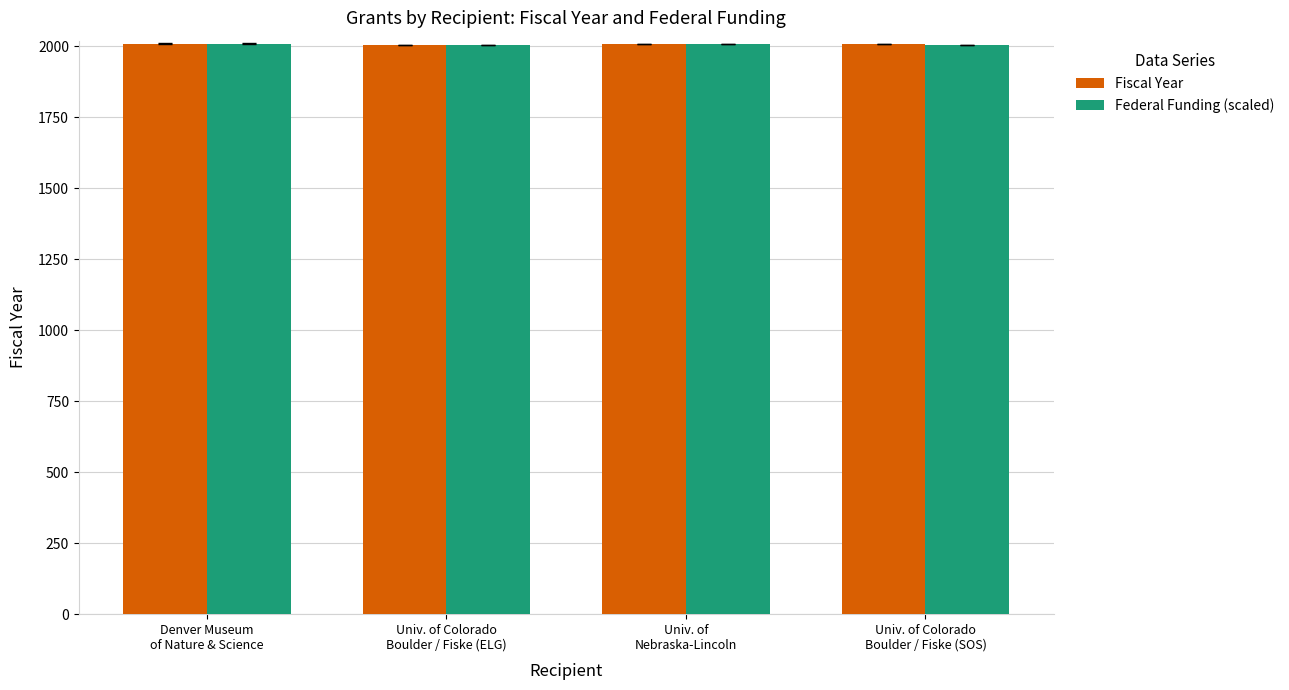

Read the Federal Funding (scaled) value at Univ. of Colorado
Boulder / Fiske (ELG).

2006.1